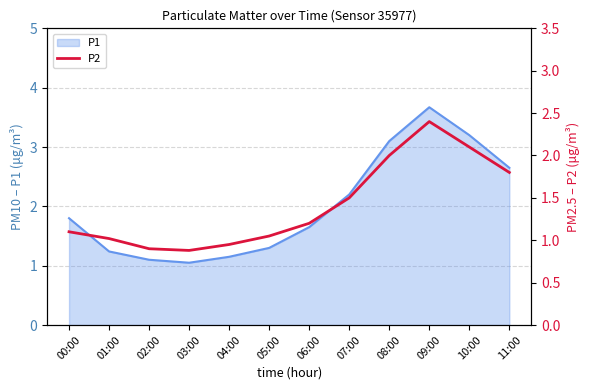

Between 11:00 and 08:00, which is larger?

08:00